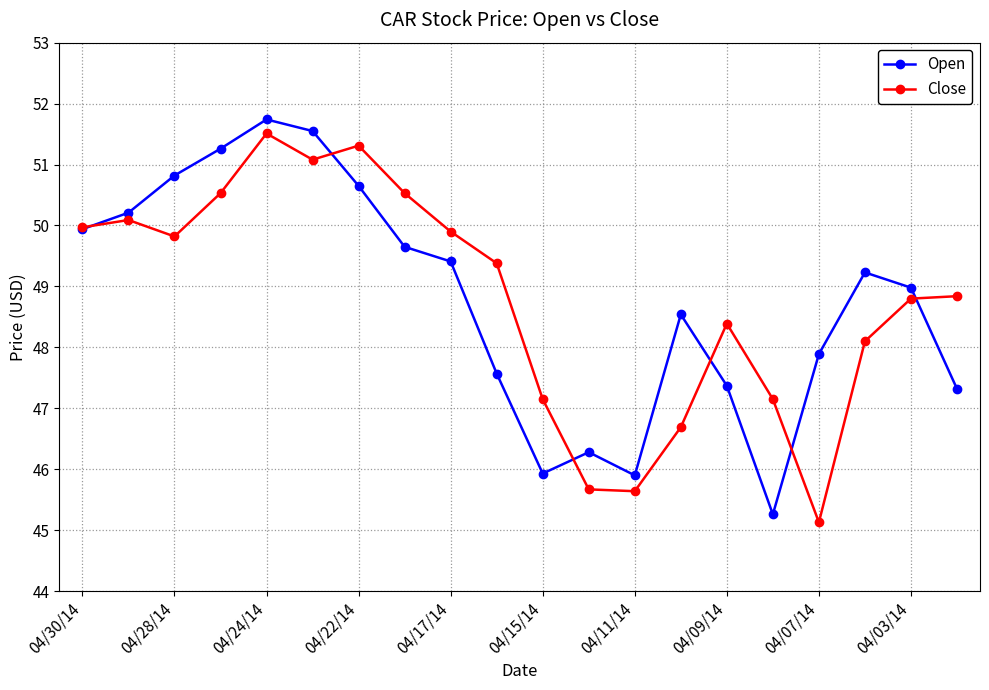

In Open, how many points are higher than both neighbors (excluding endpoints)?

4